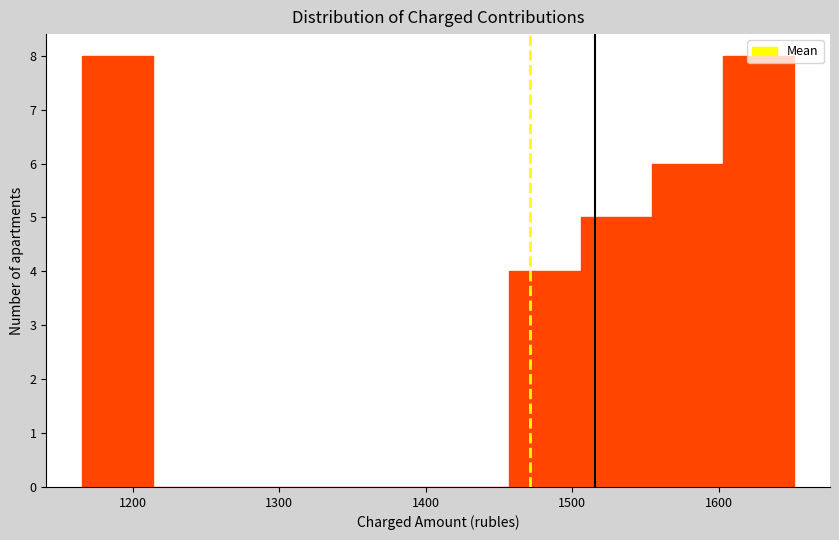

Reading left to right, list every bar in this chart as the range it spans on the x-axis followed by its height. Neither the bar edges nor the heights are printed on the chart, so give them approximately, as read against the axes.

1170 to 1210: 8
1210 to 1260: 0
1260 to 1310: 0
1310 to 1360: 0
1360 to 1410: 0
1410 to 1460: 0
1460 to 1510: 4
1510 to 1550: 5
1550 to 1600: 6
1600 to 1650: 8